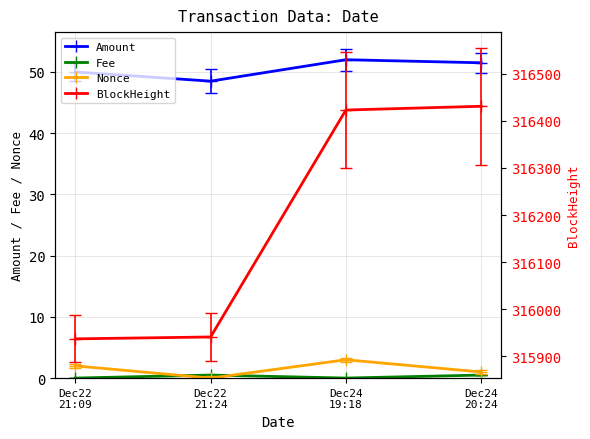

At how many categories does at least one series exceed 135749?

4